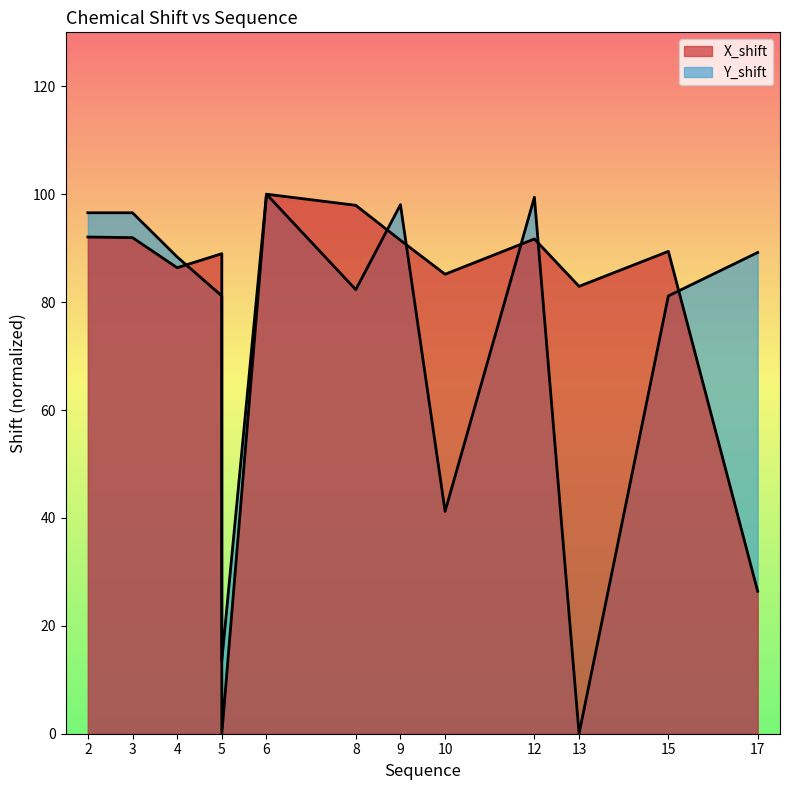

Is it true that X_shift equals 153.3 at 4?

False